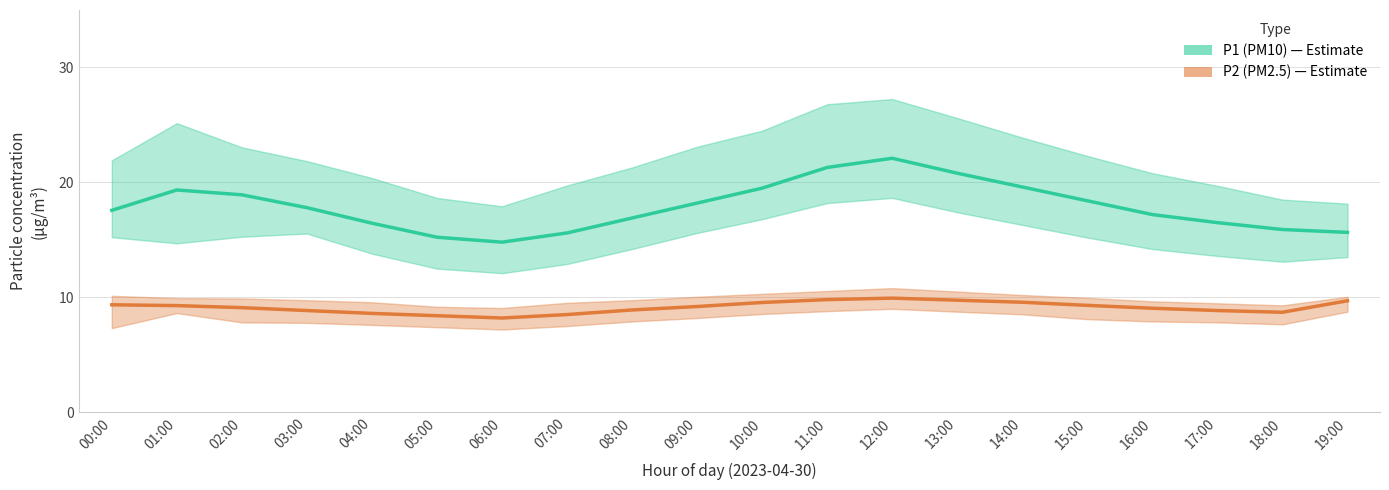

What is the label of the 7th point from the right?

13:00